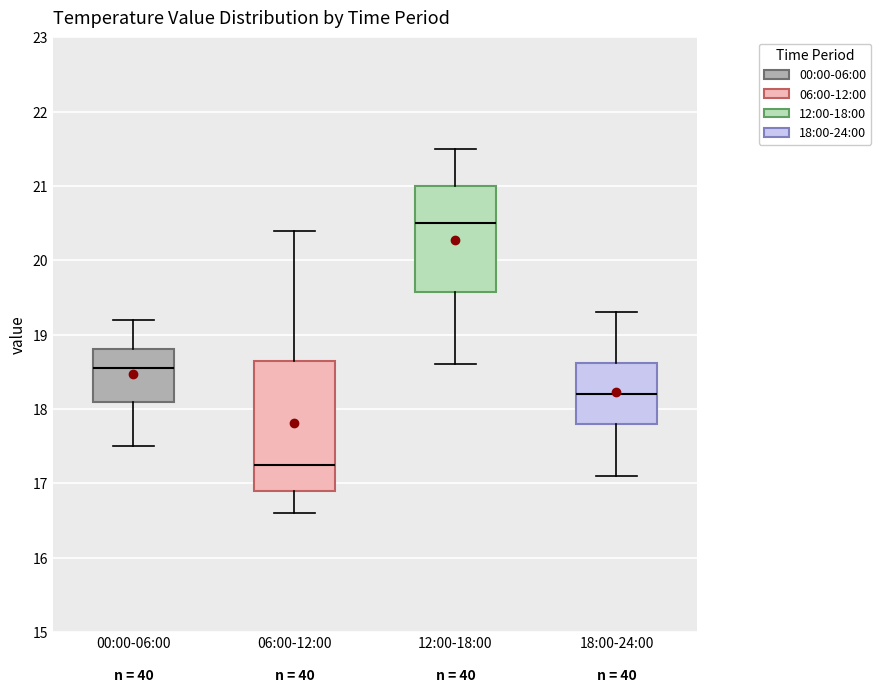

Where does the median line of the box for 18:00-24:00 sit on the y-axis? The values are not printed on the chart, so give them approximately, as read against the axis.

18.2